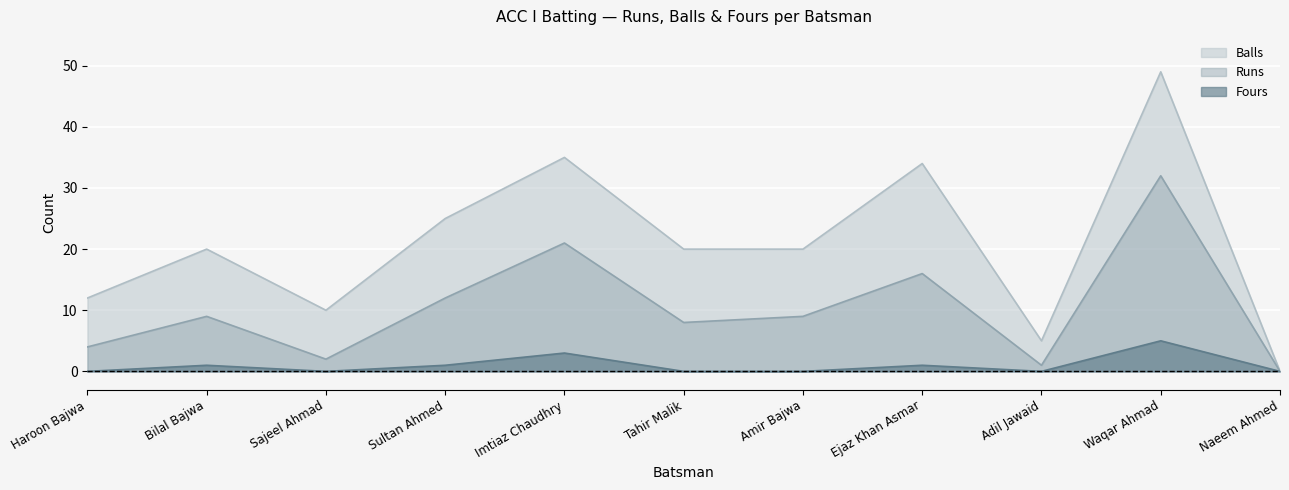

What is the average value of the Fours series?

1